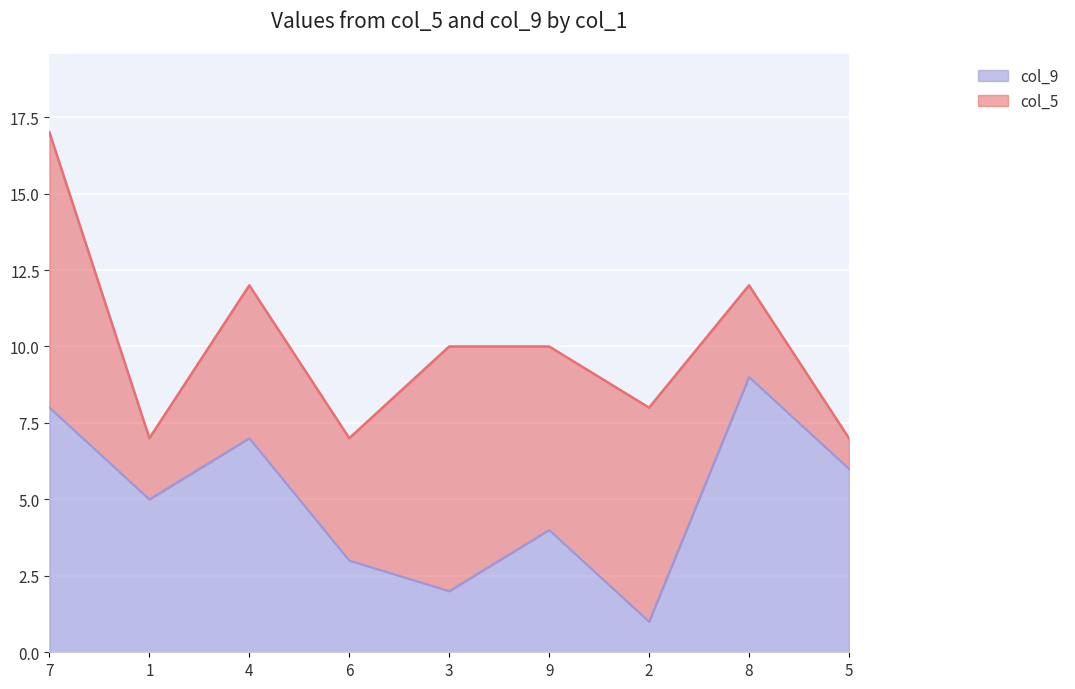

How many values are between 3 and 7?

5